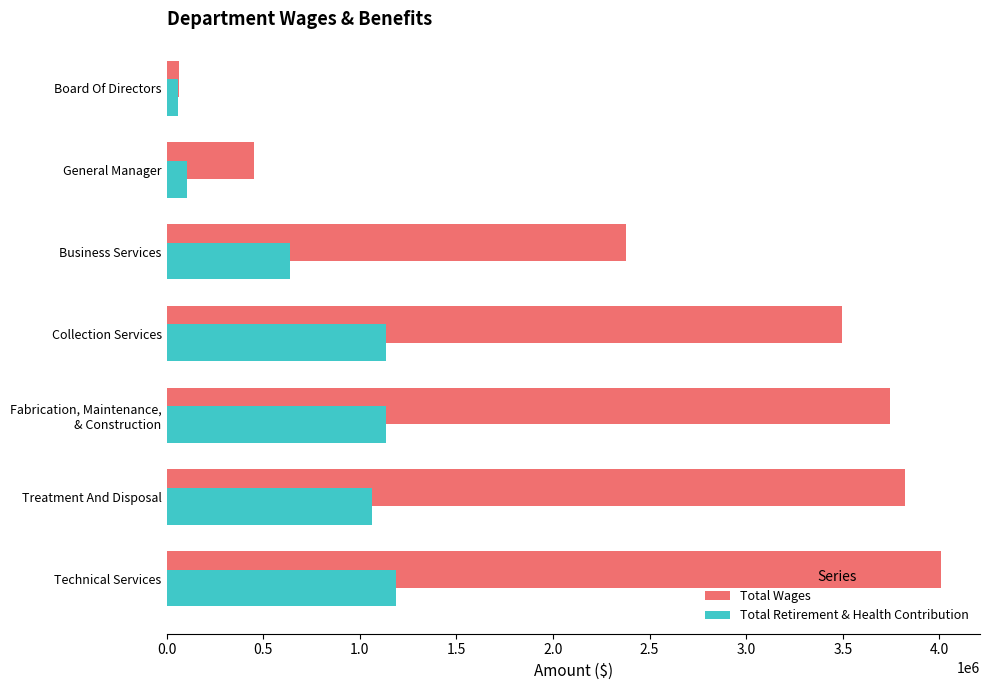

The Total Wages series shows 2378664 at Business Services. True or false?

True